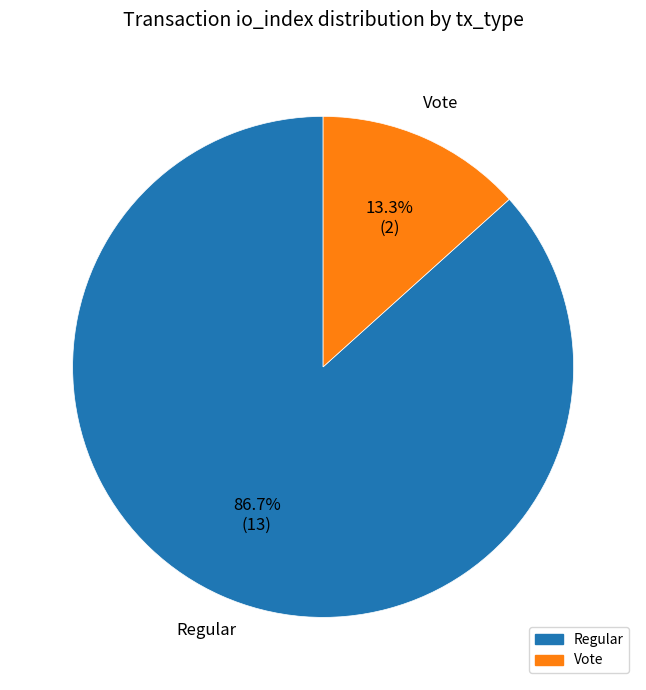

Combined, do Vote and Regular account for over 50%?

Yes